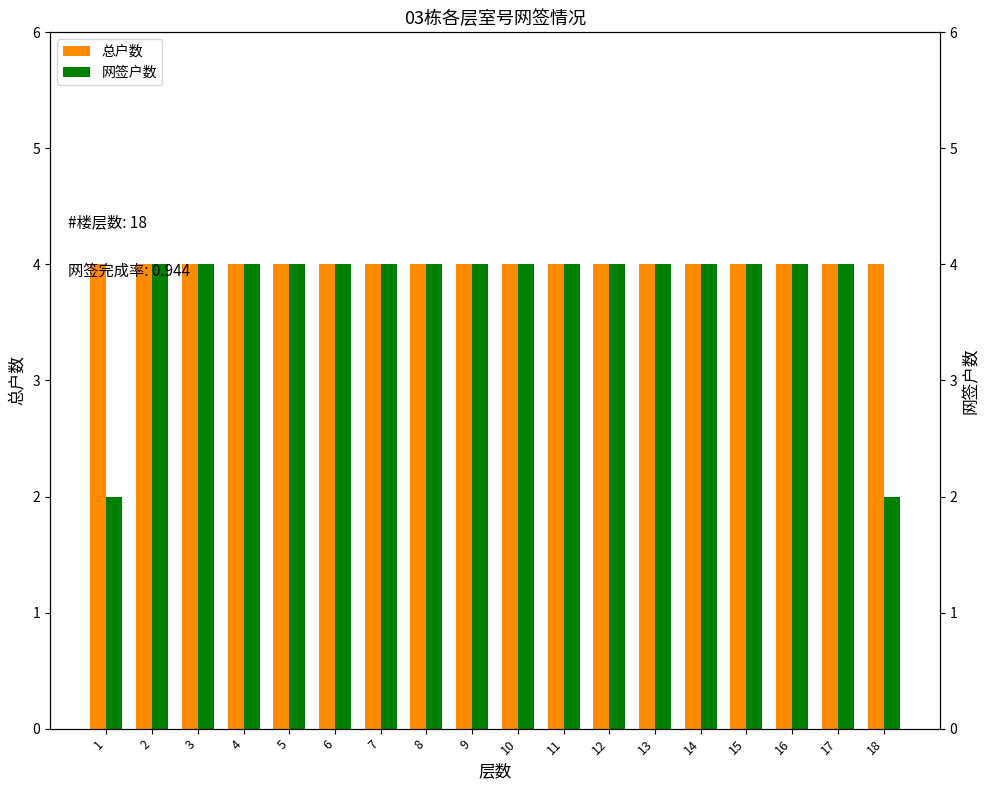

At which label is 网签户数 closest to 3?

1